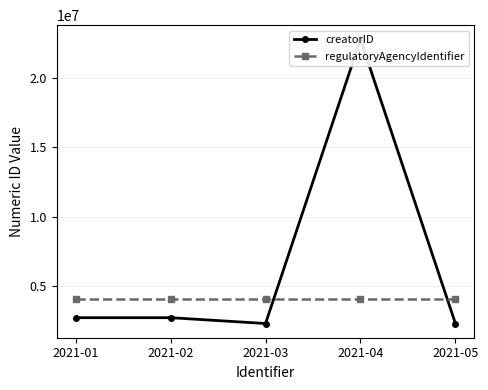

Between 2021-03 and 2021-05, which is larger?

2021-03